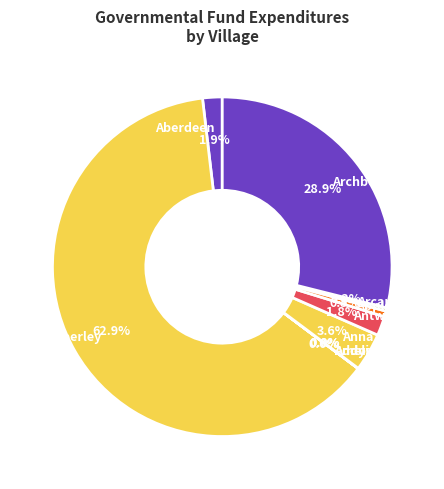

Which category has the biggest portion of the pie?

Amberley